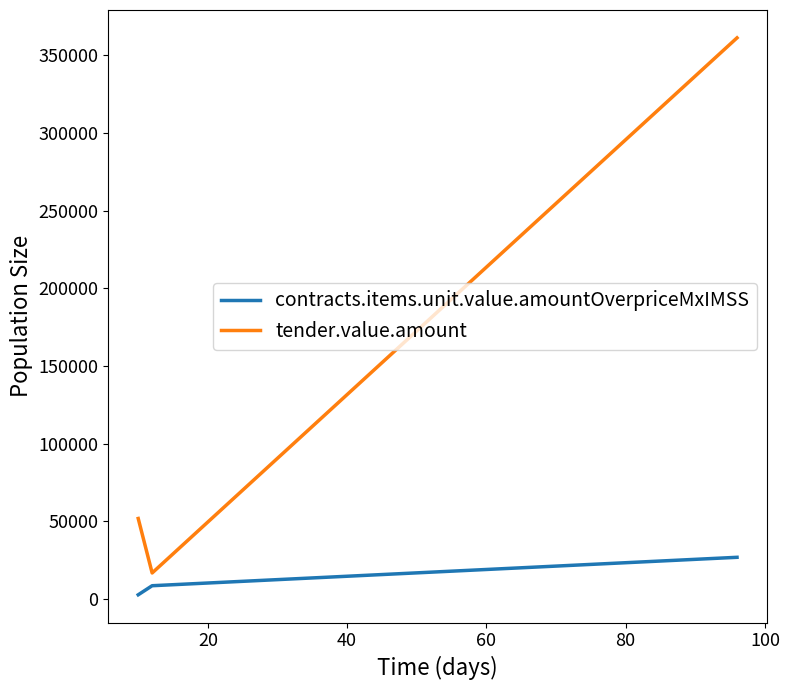

What is the greatest value displayed?

361297.5